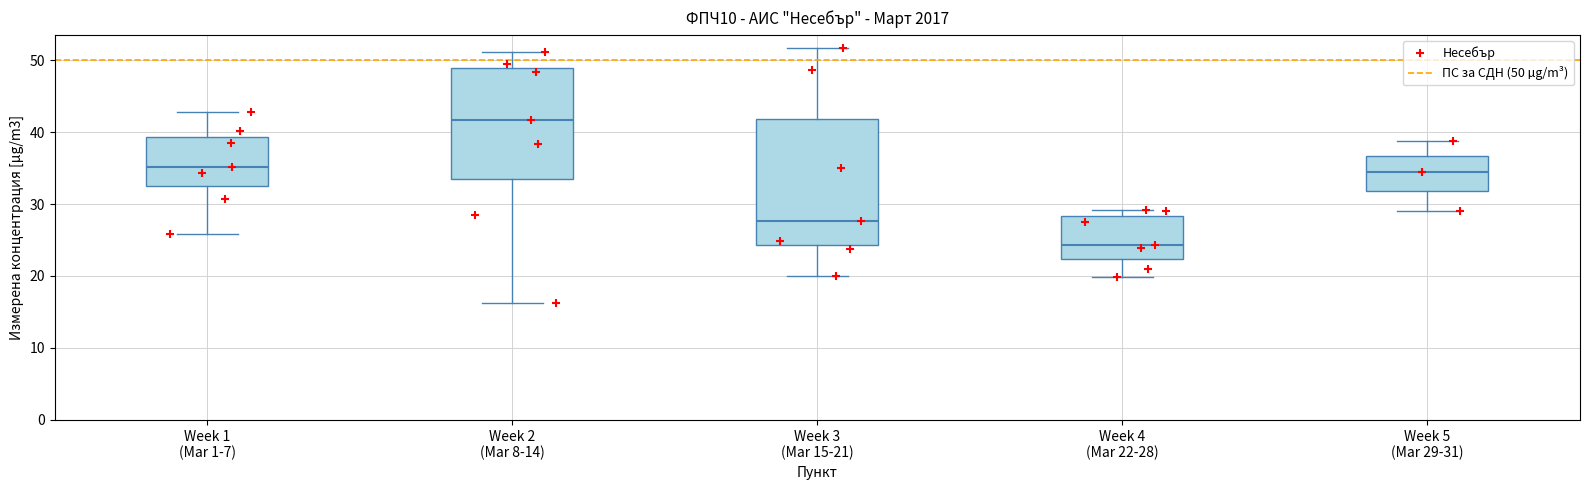

Where is the upper edge of the box for Week 1 (Mar 1-7) on the y-axis? The values are not printed on the chart, so give them approximately, as read against the axis.

39